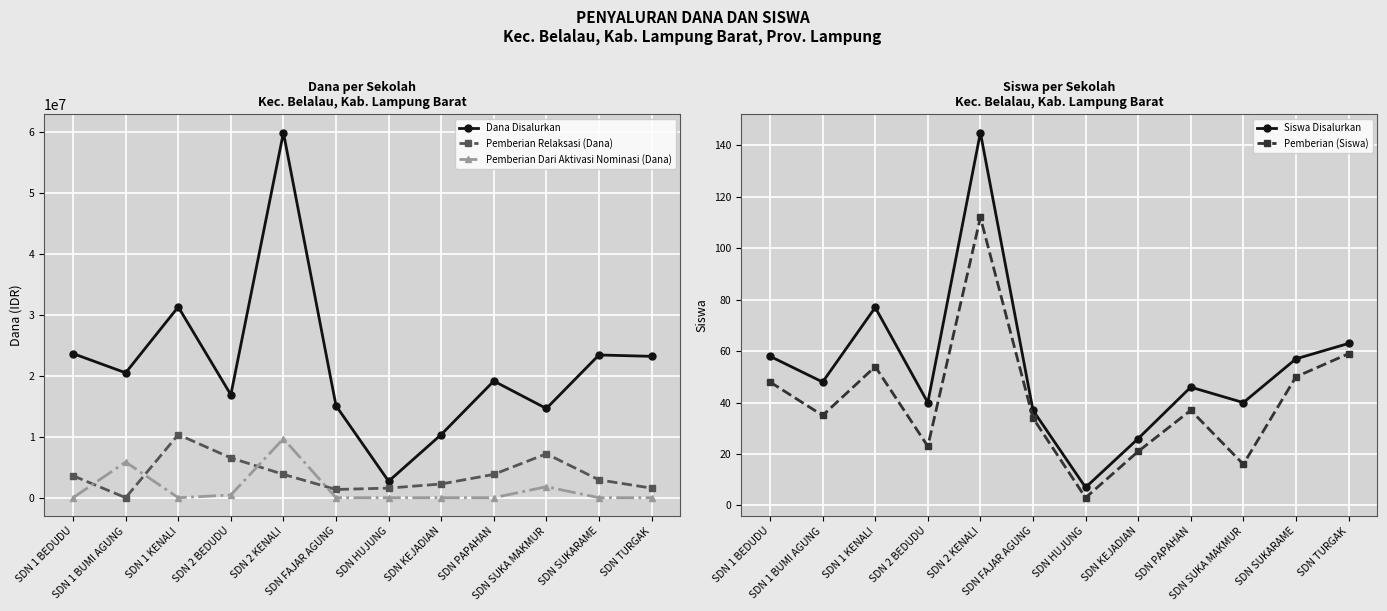

Rank the series at SDN SUKA MAKMUR from lowest to highest value.

Pemberian (Siswa), Siswa Disalurkan, Pemberian Dari Aktivasi Nominasi (Dana), Pemberian Relaksasi (Dana), Dana Disalurkan